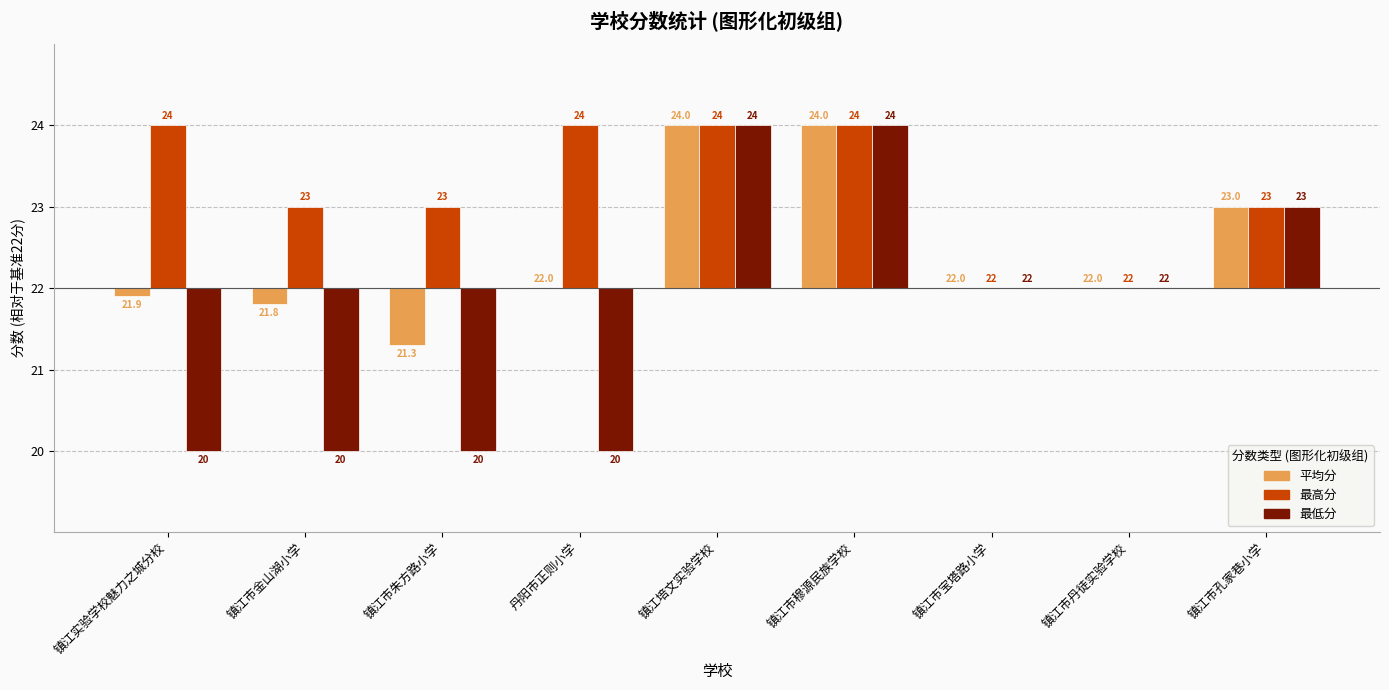

What are all the series names shown in the legend?

平均分, 最高分, 最低分